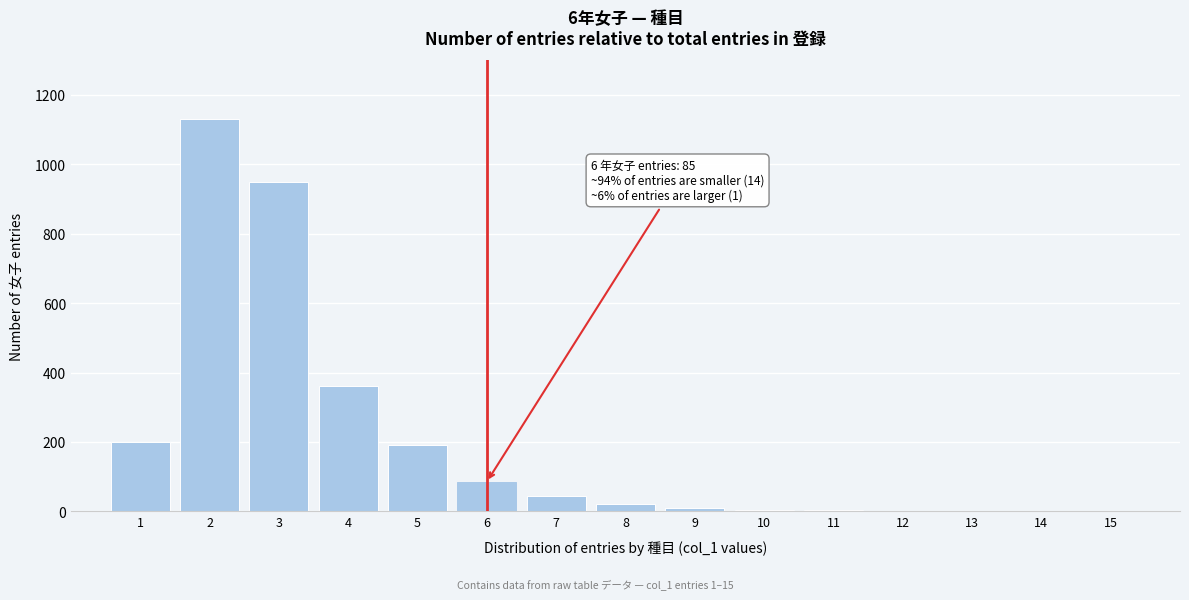

What is the sum of all values?

3003